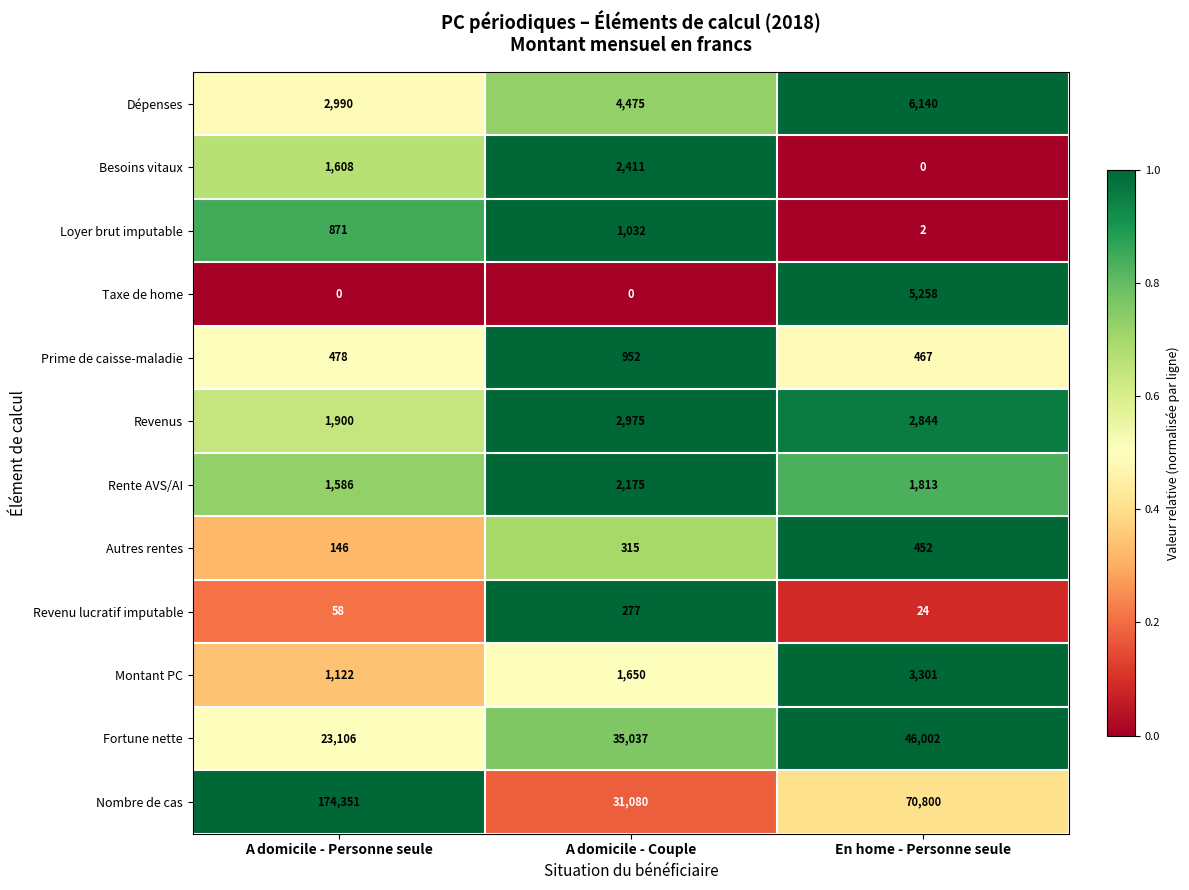

Which series changed the most between A domicile - Personne seule and En home - Personne seule?

Nombre de cas